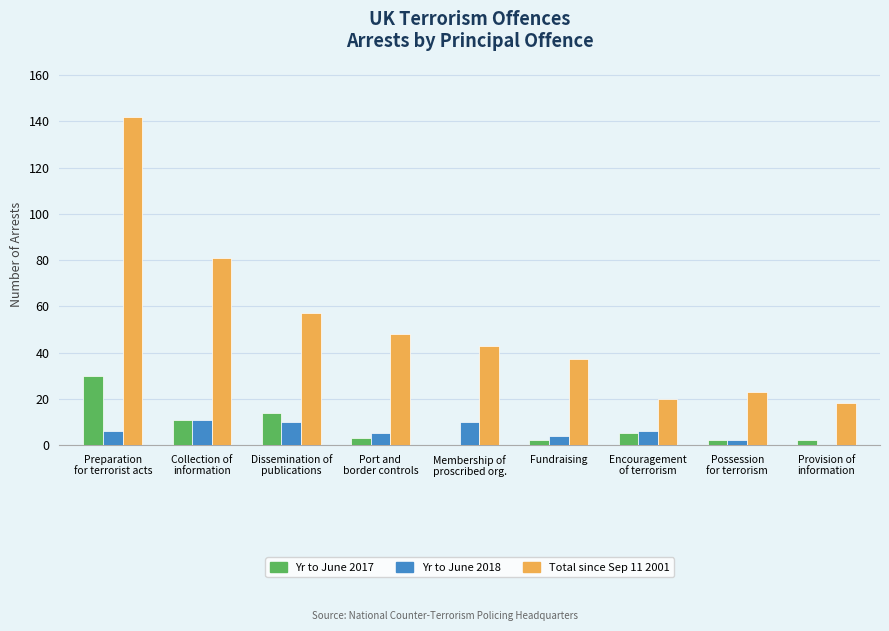

What is the maximum value for Yr to June 2017?

30